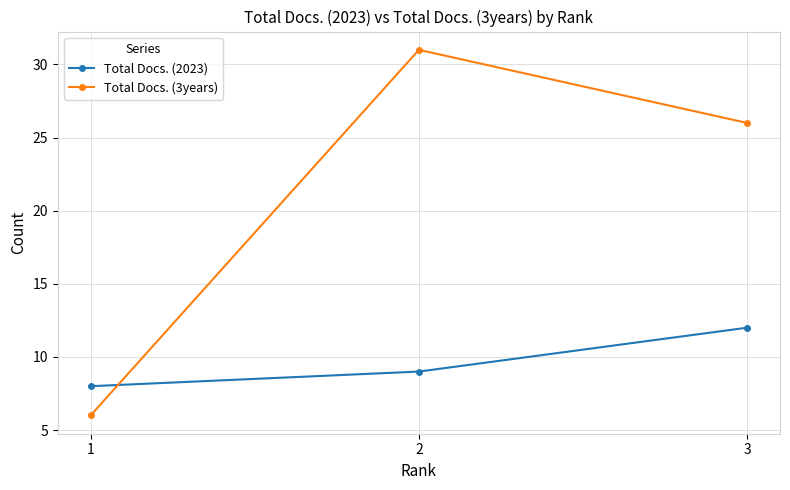

Is it true that Total Docs. (2023) equals 12 at 3?

True